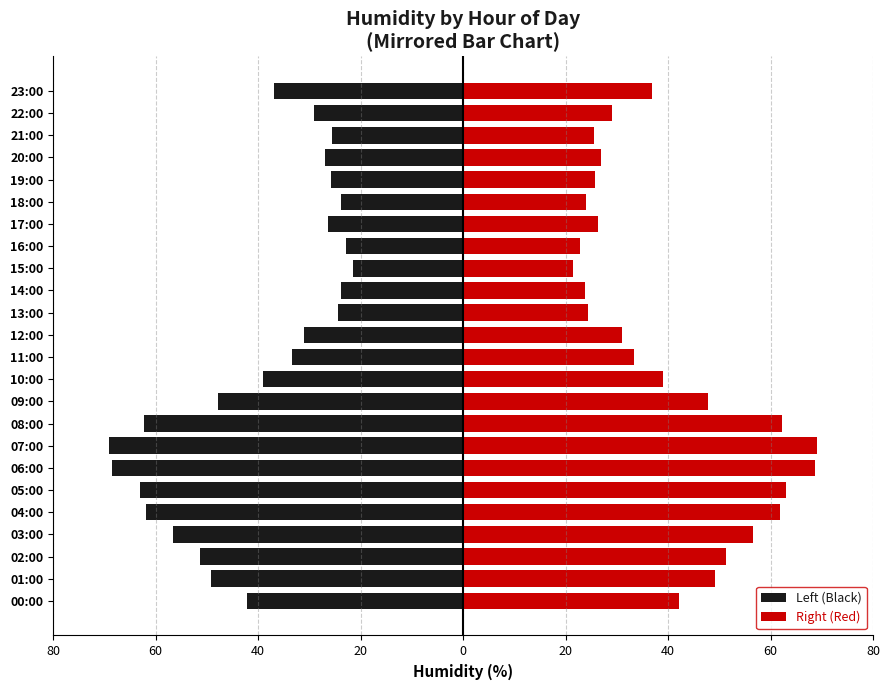

Reading right to left, list all the values displayed in this chart.

Left (Black): -36.8	-29.0	-25.6	-27.0	-25.7	-23.9	-26.4	-22.9	-21.4	-23.8	-24.4	-31.1	-33.3	-39.0	-47.8	-62.2	-69.2	-68.6	-63.0	-61.8	-56.5	-51.2	-49.2	-42.1
Right (Red): 36.8	29.0	25.6	27.0	25.7	23.9	26.4	22.9	21.4	23.8	24.4	31.1	33.3	39.0	47.8	62.2	69.2	68.6	63.0	61.8	56.5	51.2	49.2	42.1